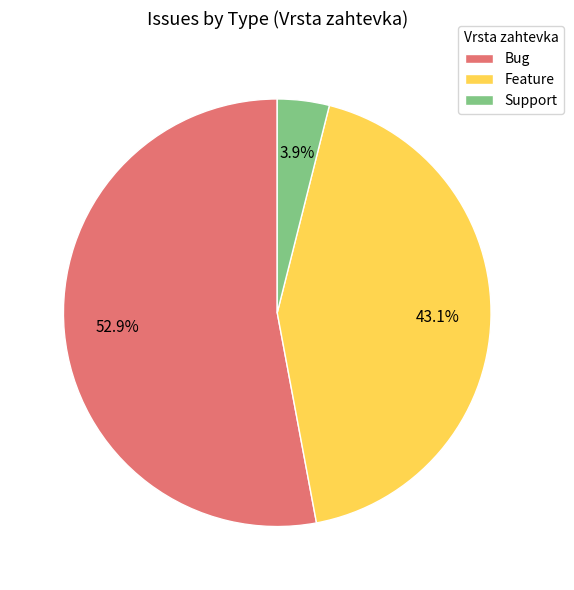

How many slices are in this pie chart?

3